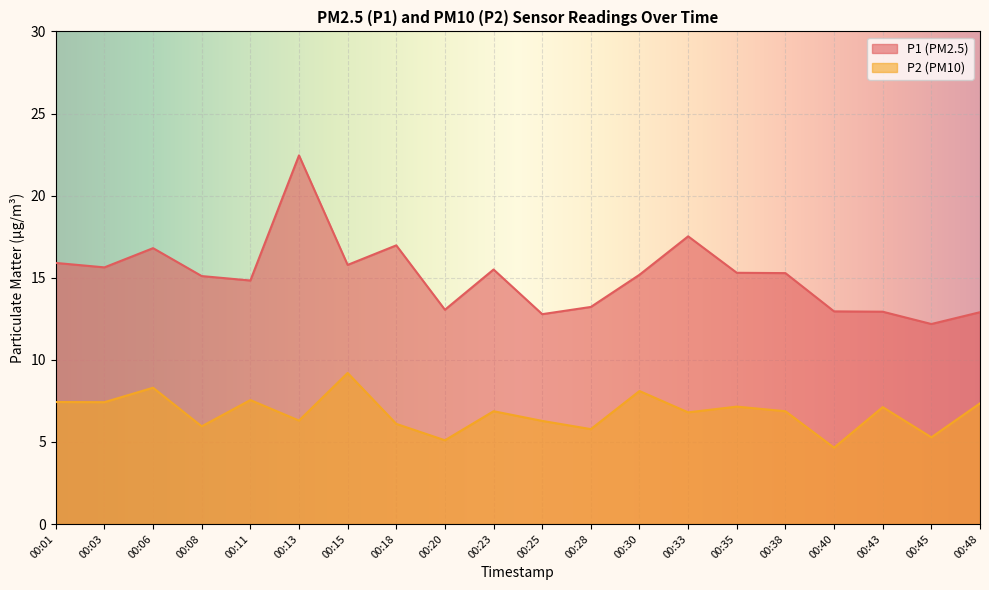

At 00:25, list the series in order from largest to smallest.

P1 (PM2.5), P2 (PM10)